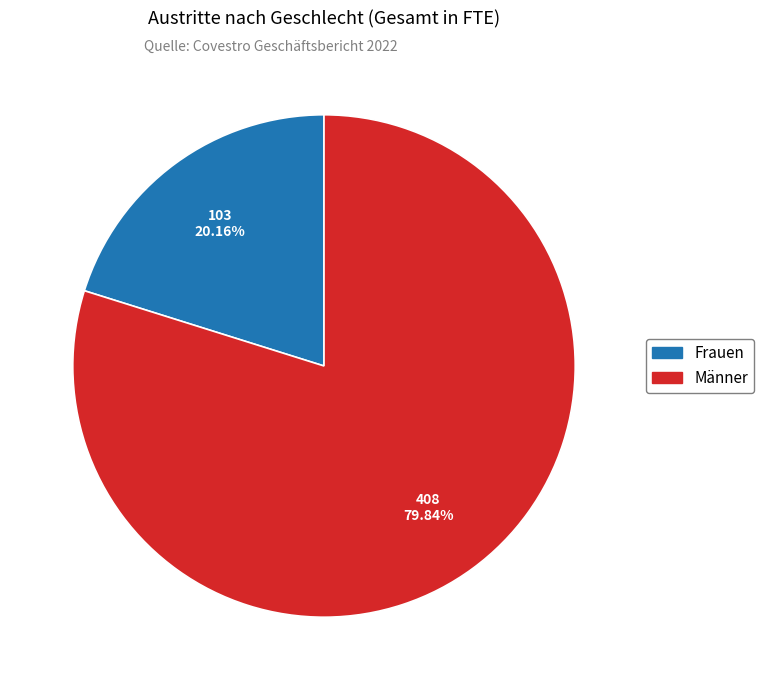

Count the number of slices in the pie.

2